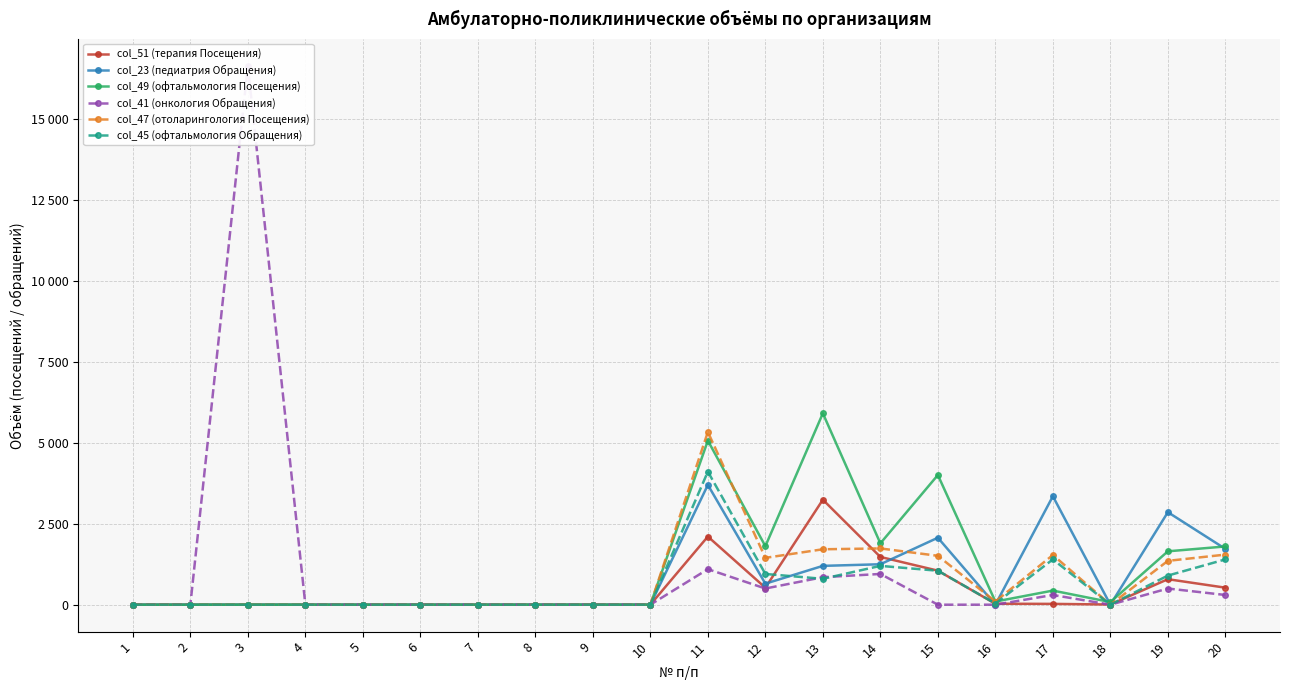

Rank the categories by col_45 (офтальмология Обращения) value from highest to lowest.

11, 17, 20, 14, 15, 12, 19, 13, 16, 1, 2, 3, 4, 5, 6, 7, 8, 9, 10, 18